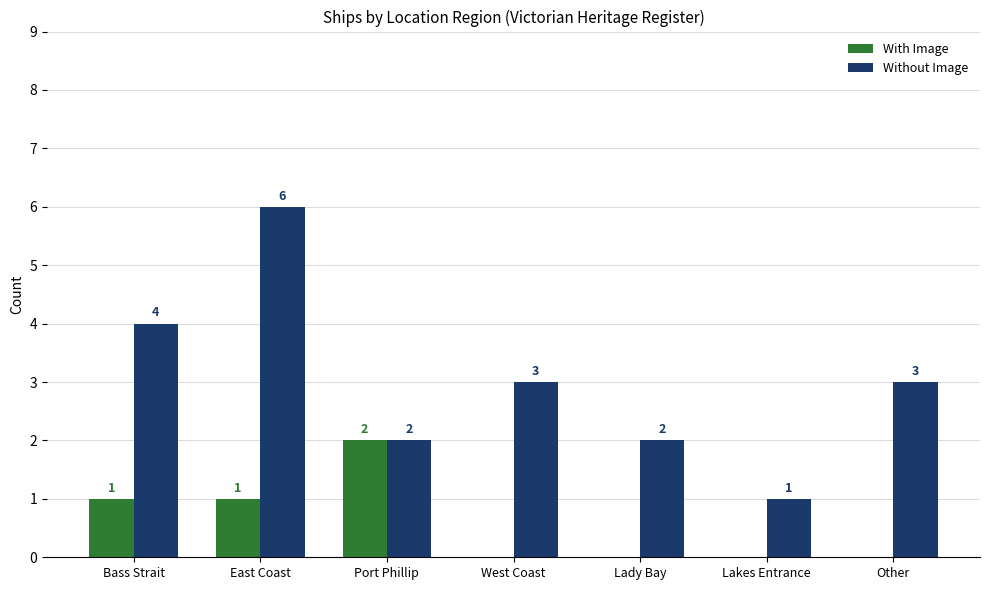

True or false: Without Image has a value of 4 at Bass Strait.

True